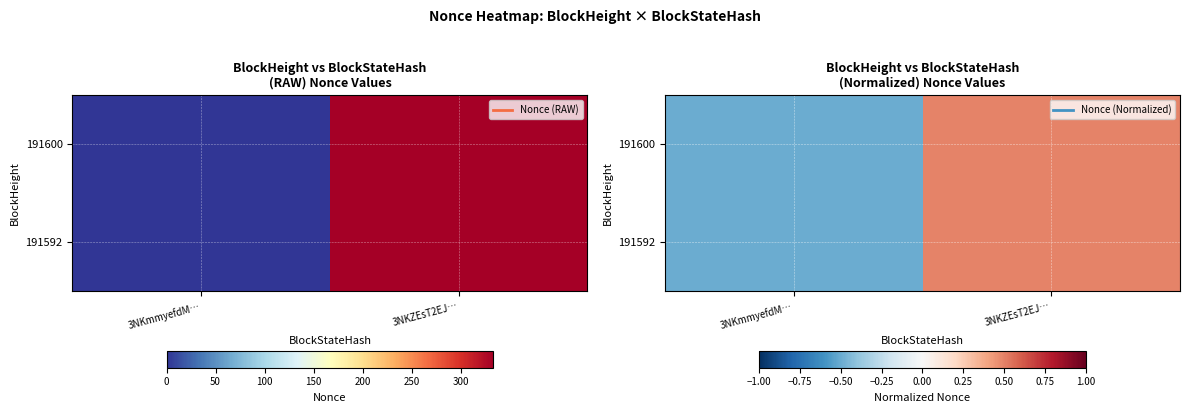

At how many categories does at least one series exceed 0?

1